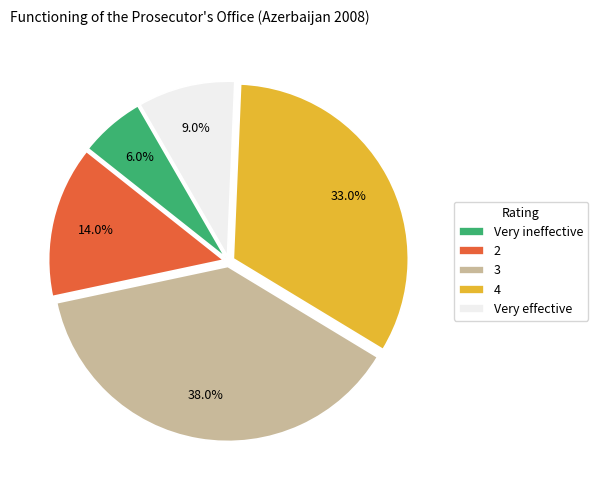

Is there any slice that represents more than half of the pie?

No